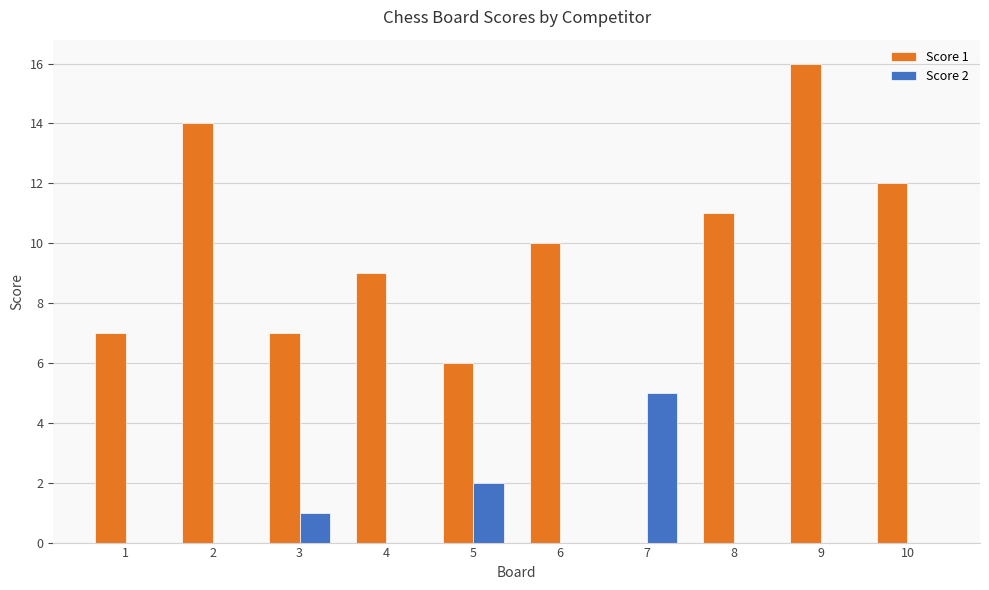

At which category does the chart reach its peak across all series?

9